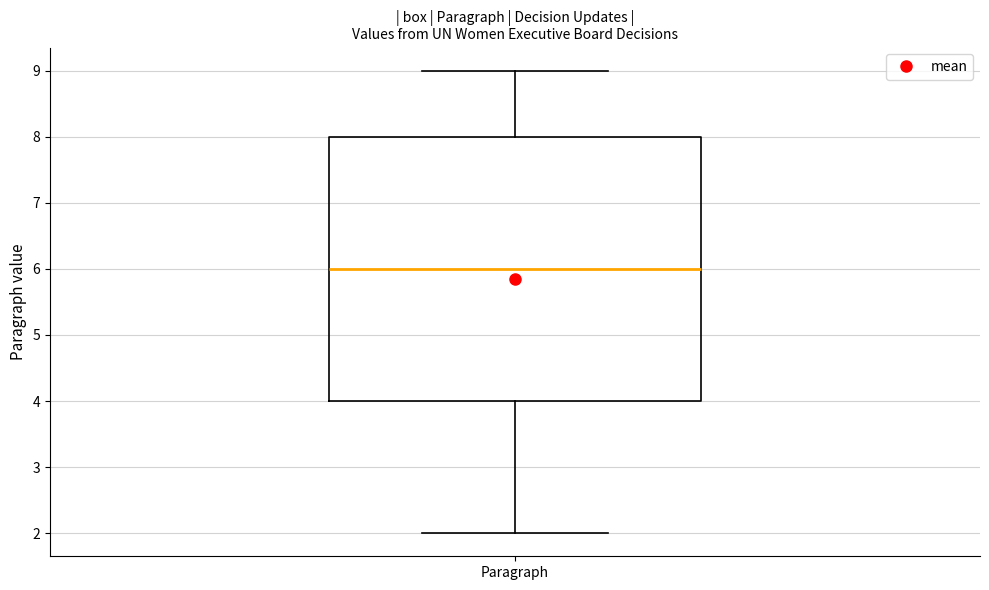

Where is the upper edge of the box for Paragraph on the y-axis? The values are not printed on the chart, so give them approximately, as read against the axis.

8